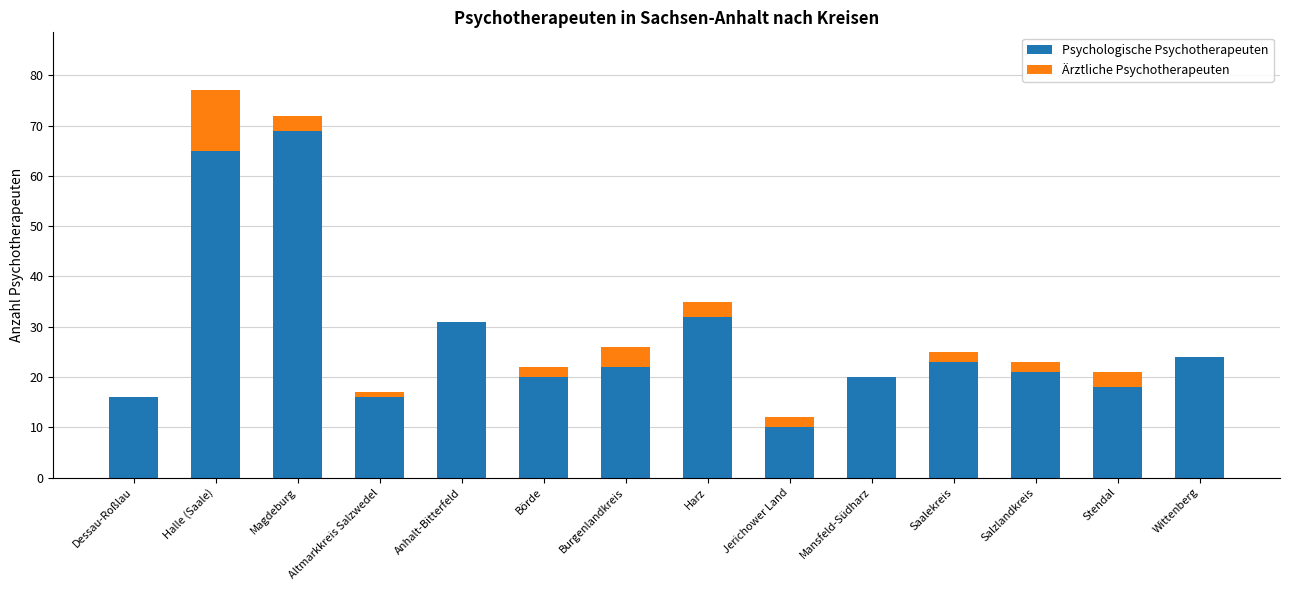

At which category is the sum across all series the highest?

Halle (Saale)